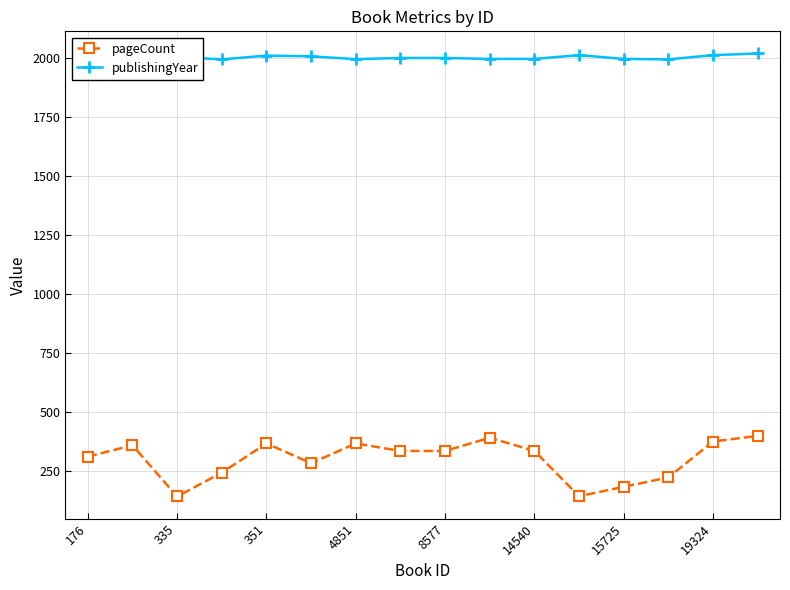

True or false: pageCount has more than 2 interior local peaks.

True